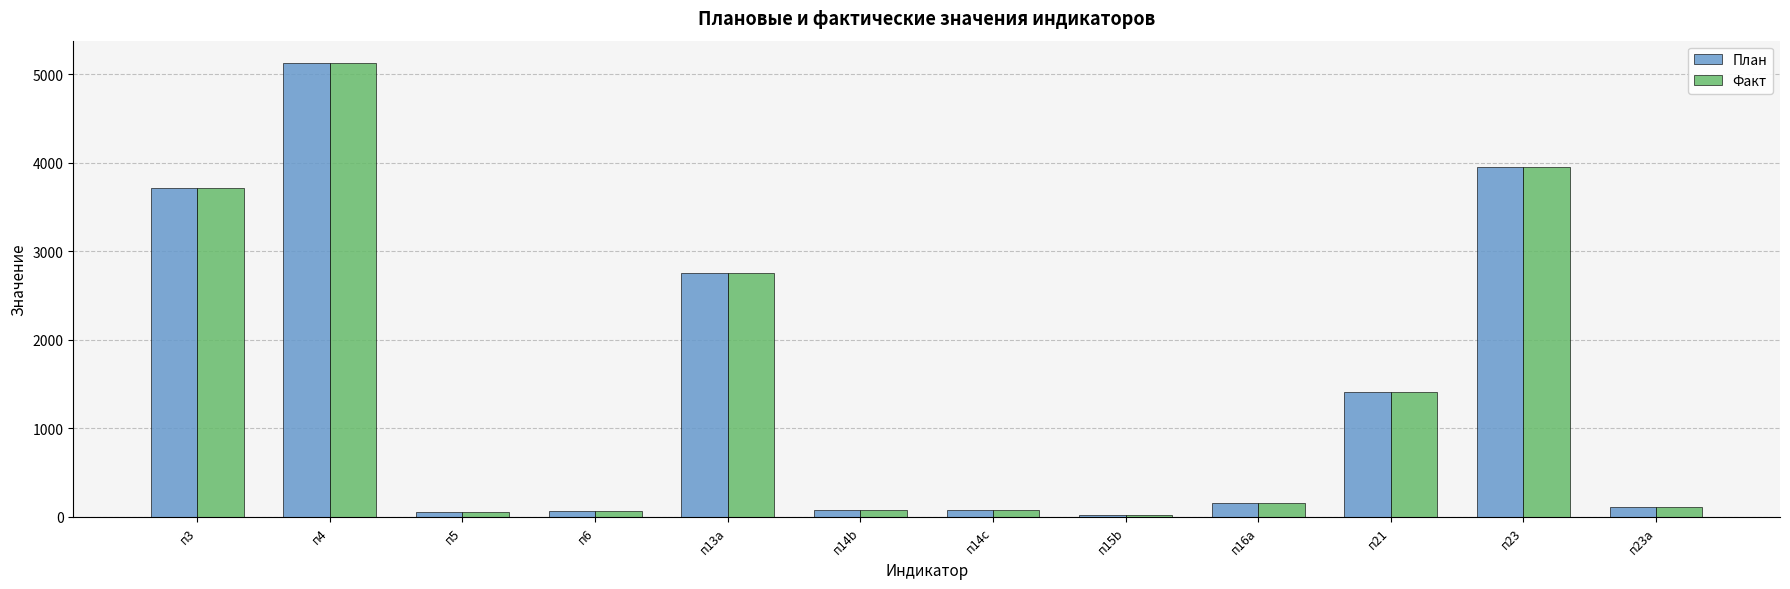

What is the maximum value shown in the chart?

5123.0